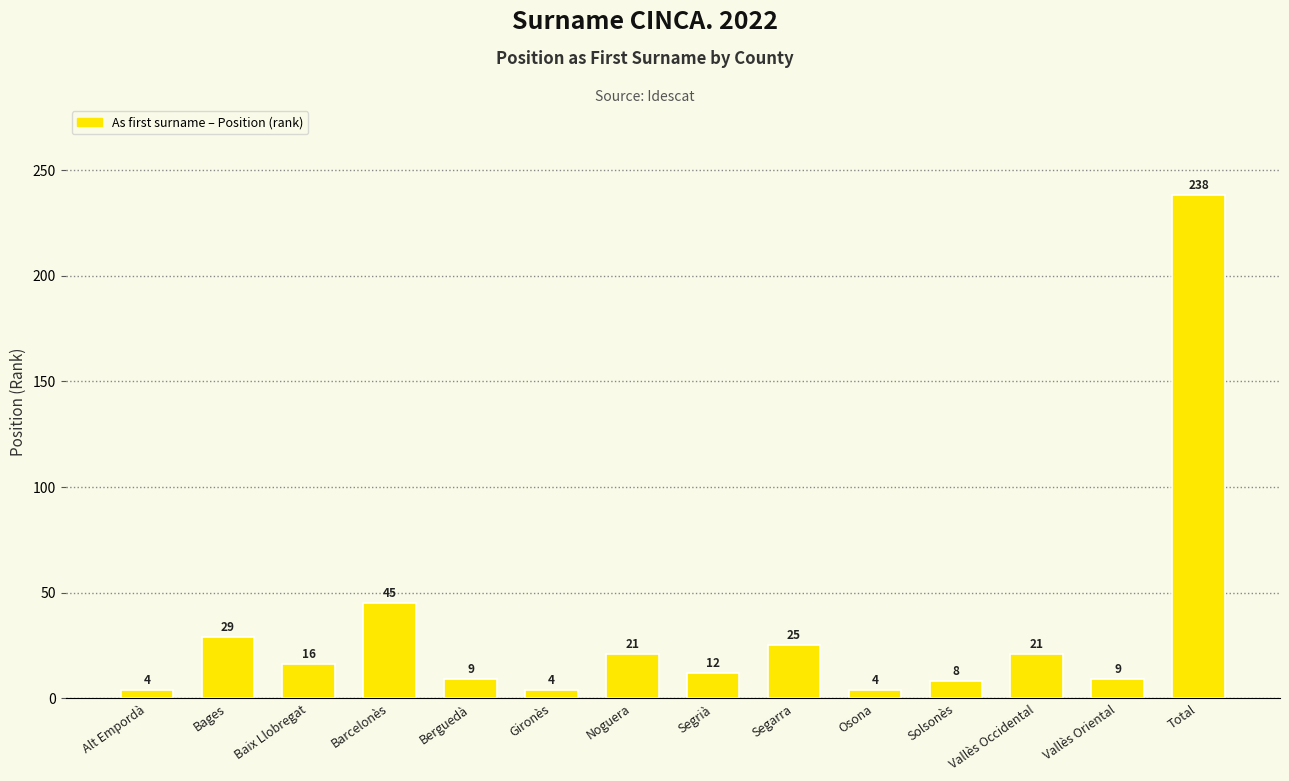

What is the value of the 13th bar from the left?

9